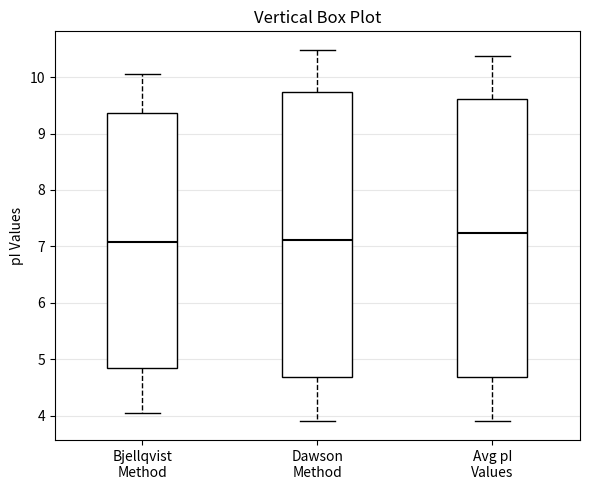

Comparing the boxes themselves (not the whiskers), which one is the tallest?

Dawson Method